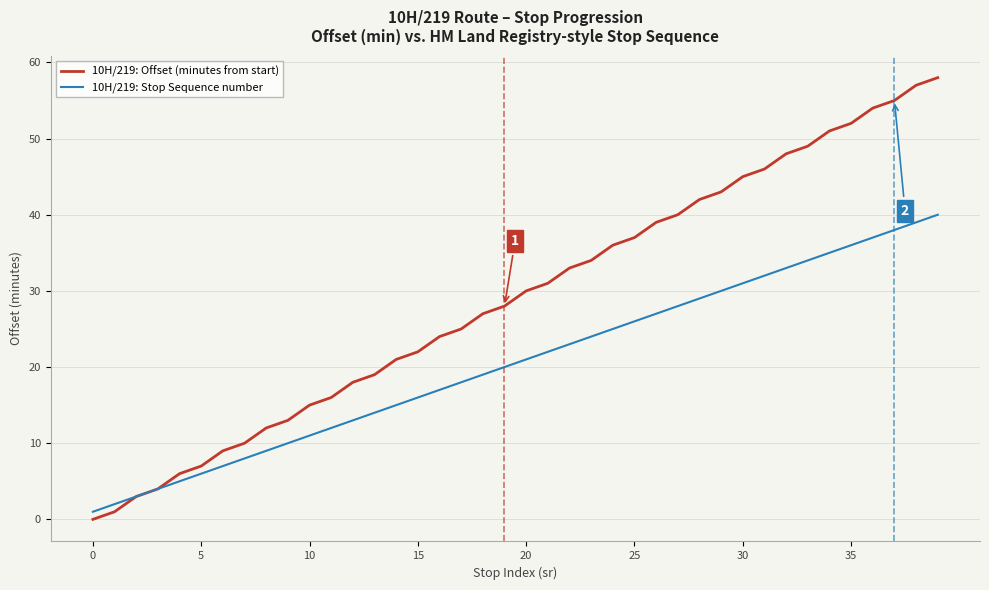

List the series in order of their overall mean, highest first.

10H/219: Offset (minutes from start), 10H/219: Stop Sequence number